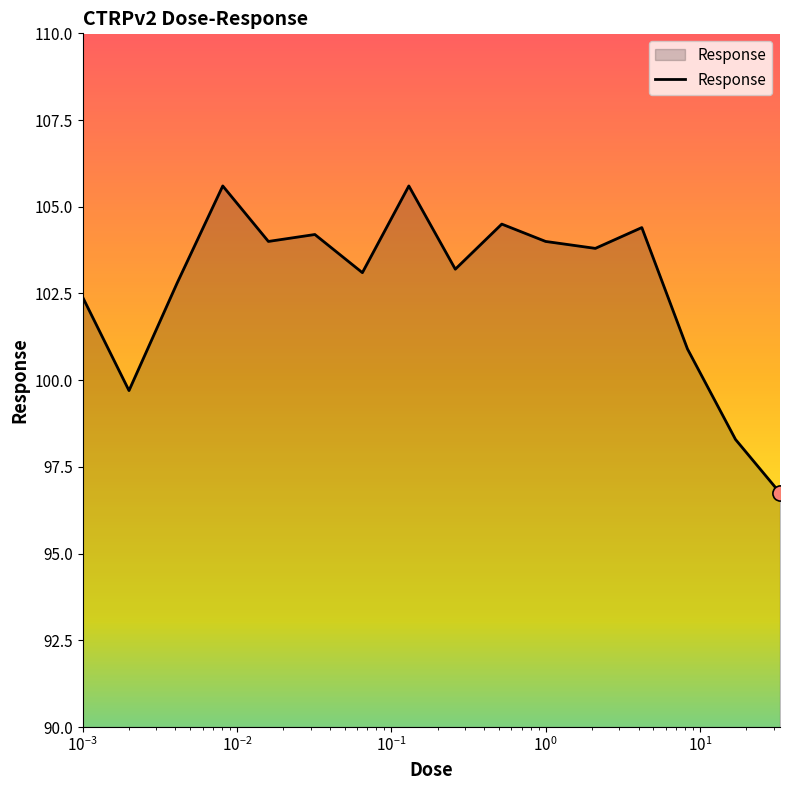

What is the minimum value shown in the chart?

96.8